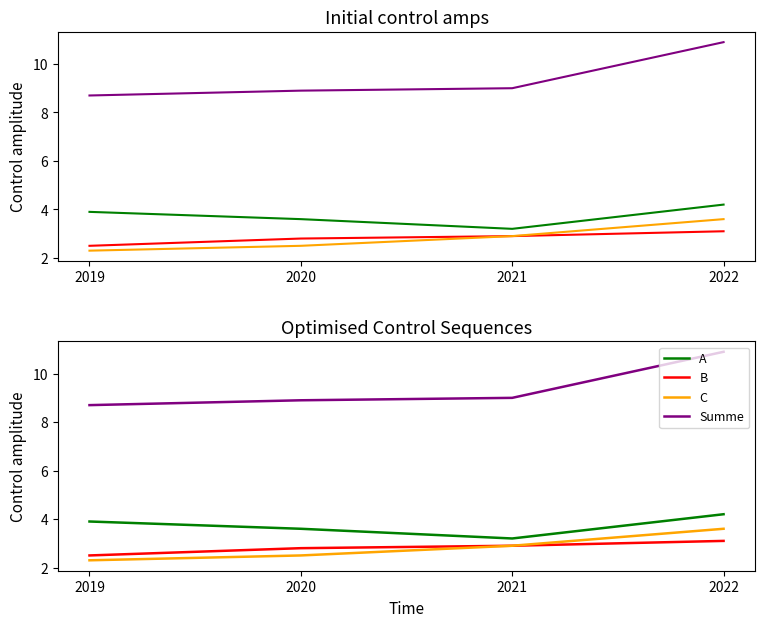

What is the value of the A point at the 4th from the left?

4.2